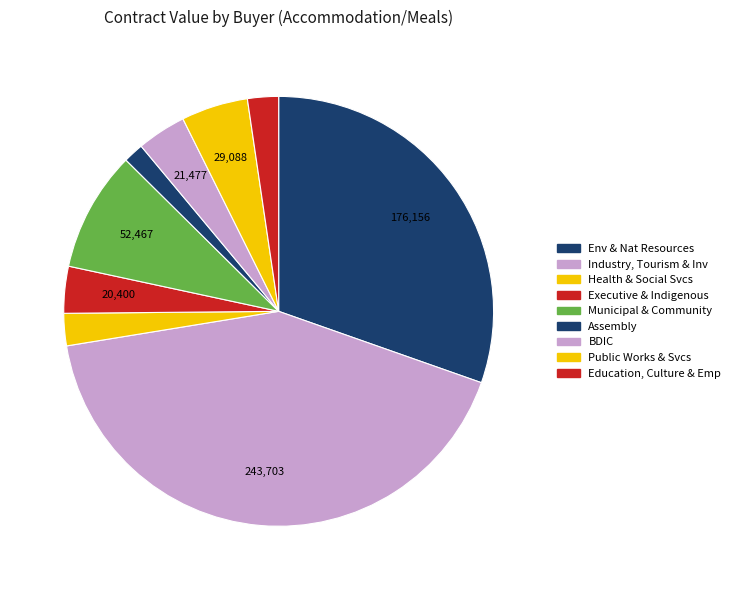

How many segments does this pie chart have?

9